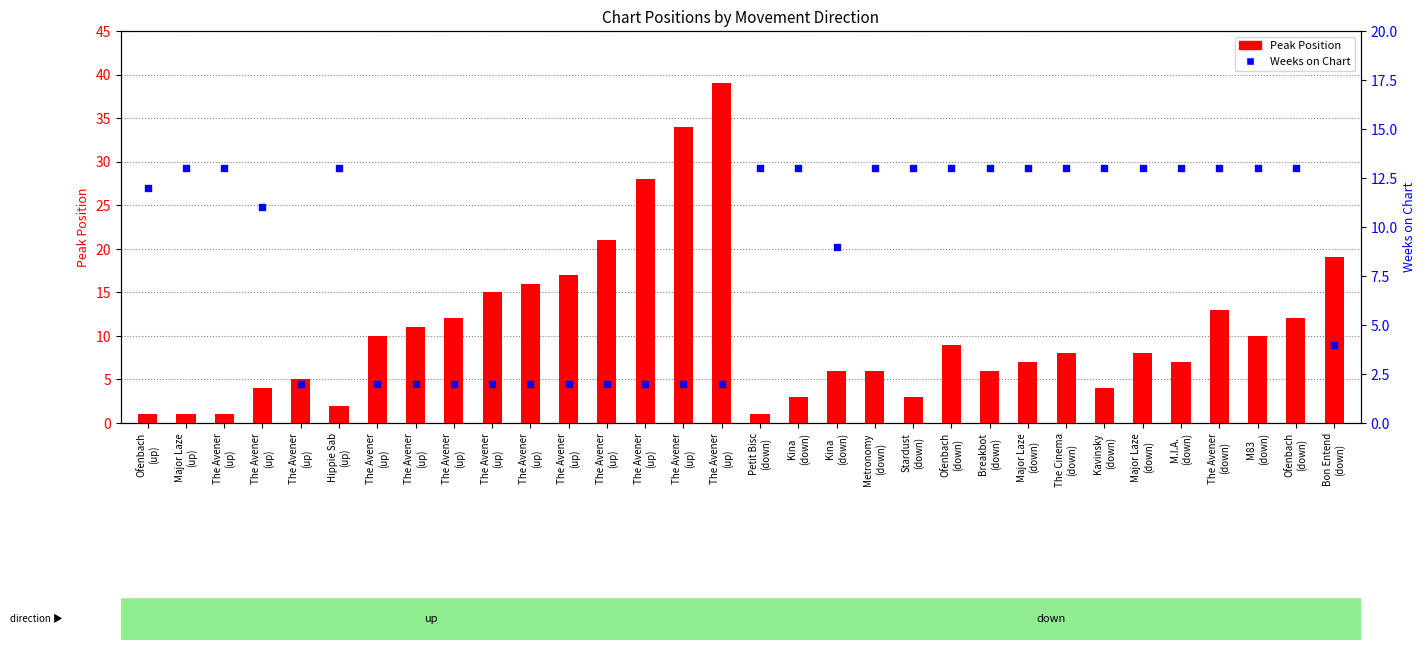

What are all the series names shown in the legend?

Peak Position, Weeks on Chart